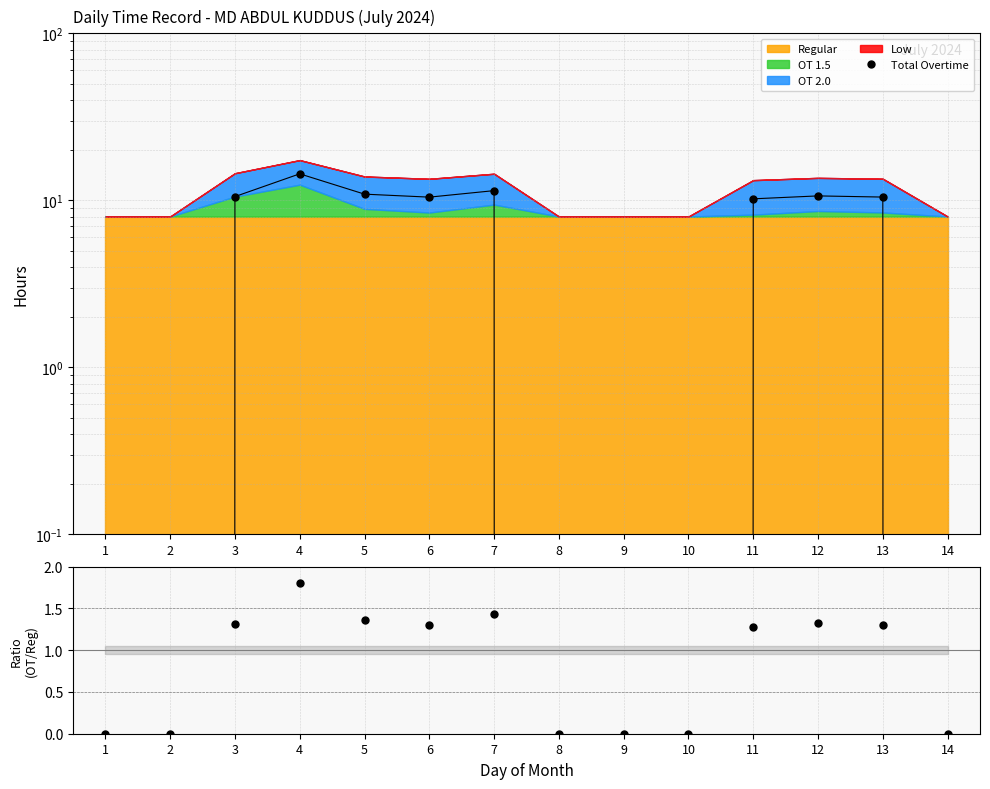

At which category does the chart reach its peak across all series?

4